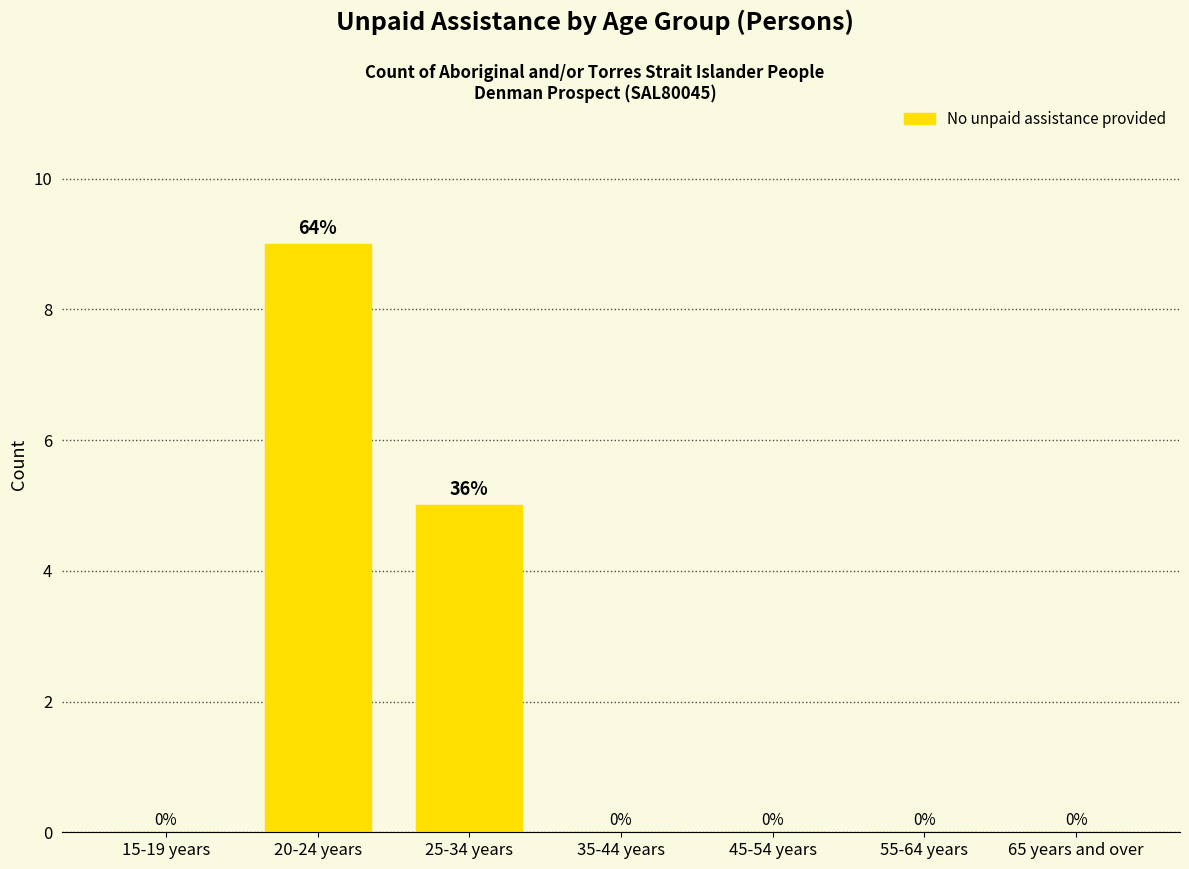

What is the difference between the values at 20-24 years and 65 years and over?

9